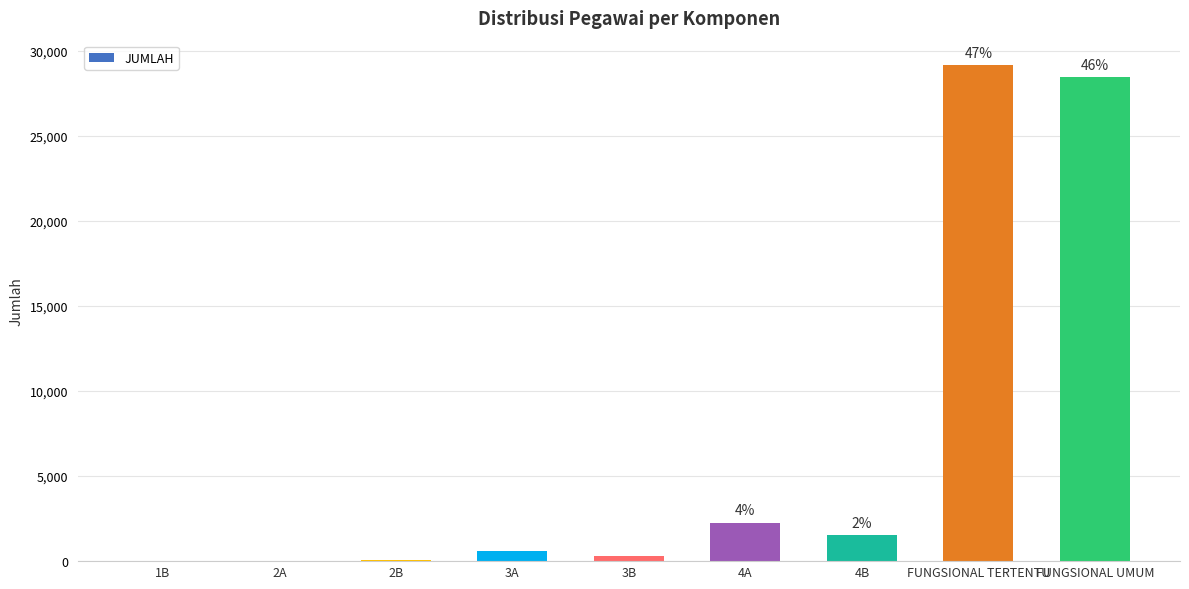

What is the greatest value displayed?

29125